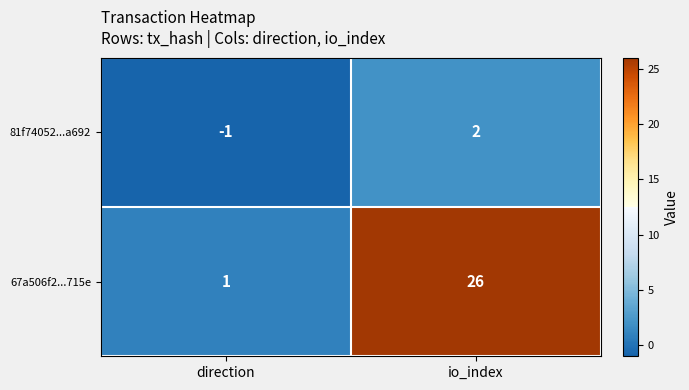

Which series has the largest total across all categories?

67a506f2...715e